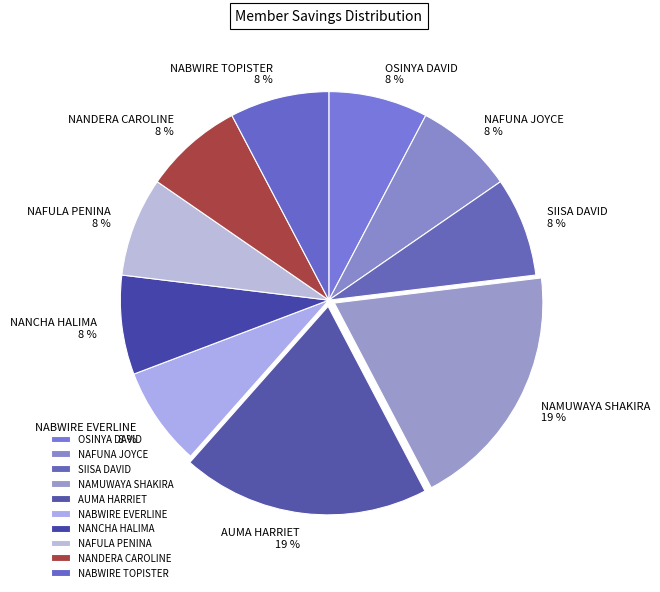

Which has a higher value, NAFULA PENINA or NAMUWAYA SHAKIRA?

NAMUWAYA SHAKIRA